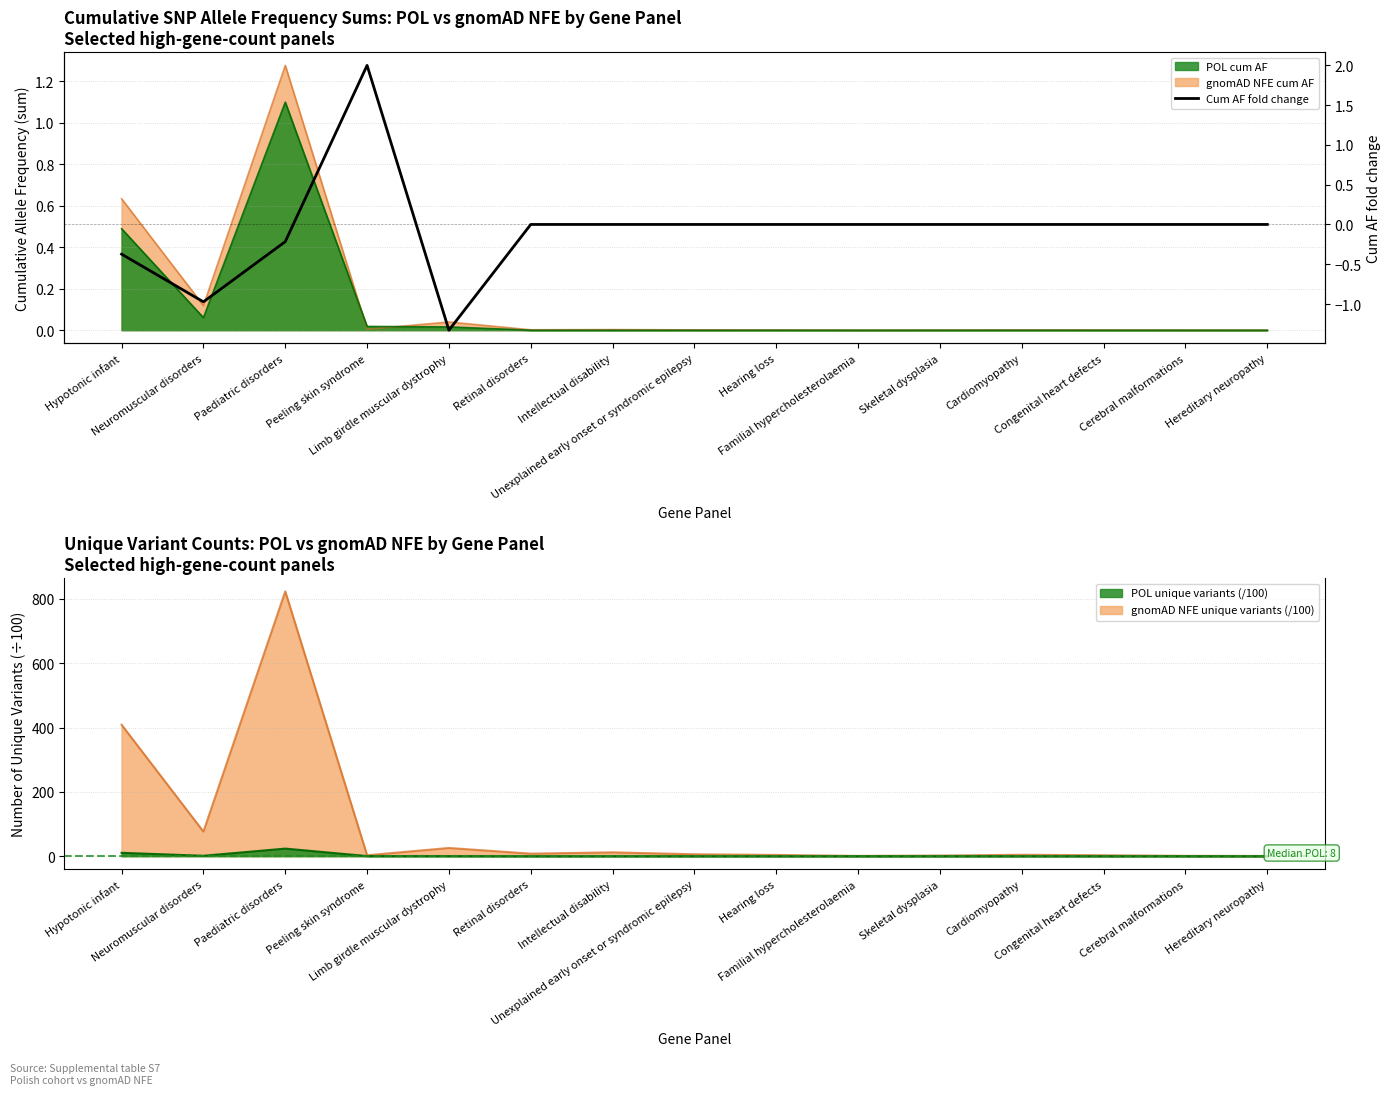

How many negative values are there?

4